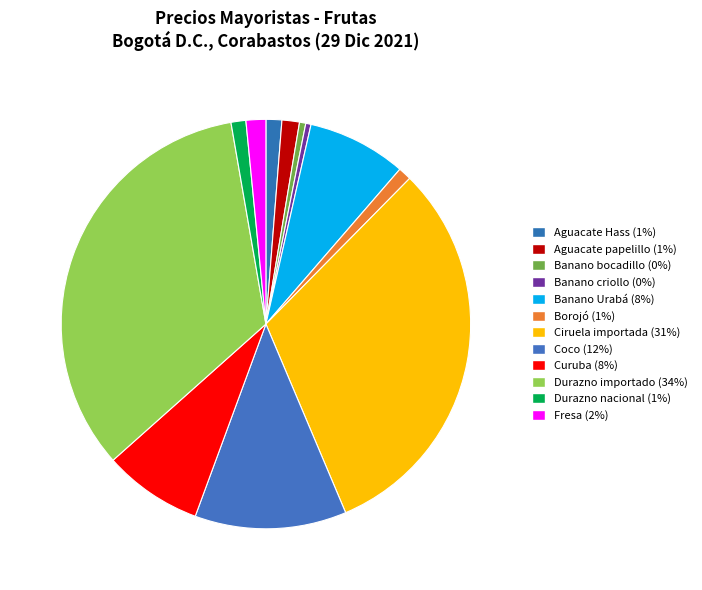

Does Coco represent more than half of the total?

No